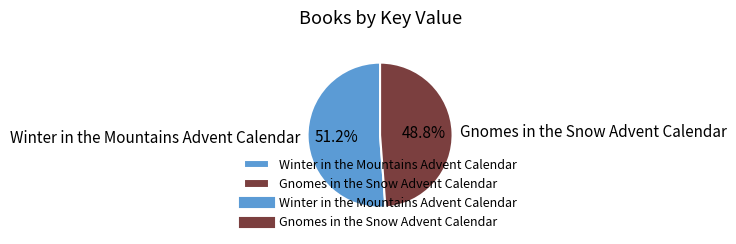

Is there any slice that represents more than half of the pie?

Yes